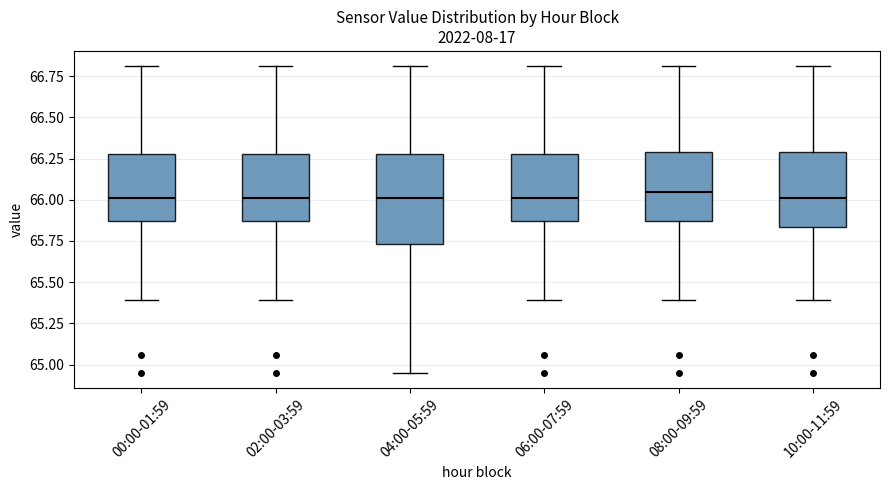

Reading left to right, read every box against the y-axis: the position of its median line, the range the box covers, and the ends of its whiskers. The values are not printed on the chart, so give them approximately, as read against the axis.

00:00-01:59: median 66.00, box 65.85 to 66.30, whiskers 65.40 to 66.80
02:00-03:59: median 66.00, box 65.85 to 66.30, whiskers 65.40 to 66.80
04:00-05:59: median 66.00, box 65.75 to 66.30, whiskers 64.95 to 66.80
06:00-07:59: median 66.00, box 65.85 to 66.30, whiskers 65.40 to 66.80
08:00-09:59: median 66.05, box 65.85 to 66.30, whiskers 65.40 to 66.80
10:00-11:59: median 66.00, box 65.85 to 66.30, whiskers 65.40 to 66.80